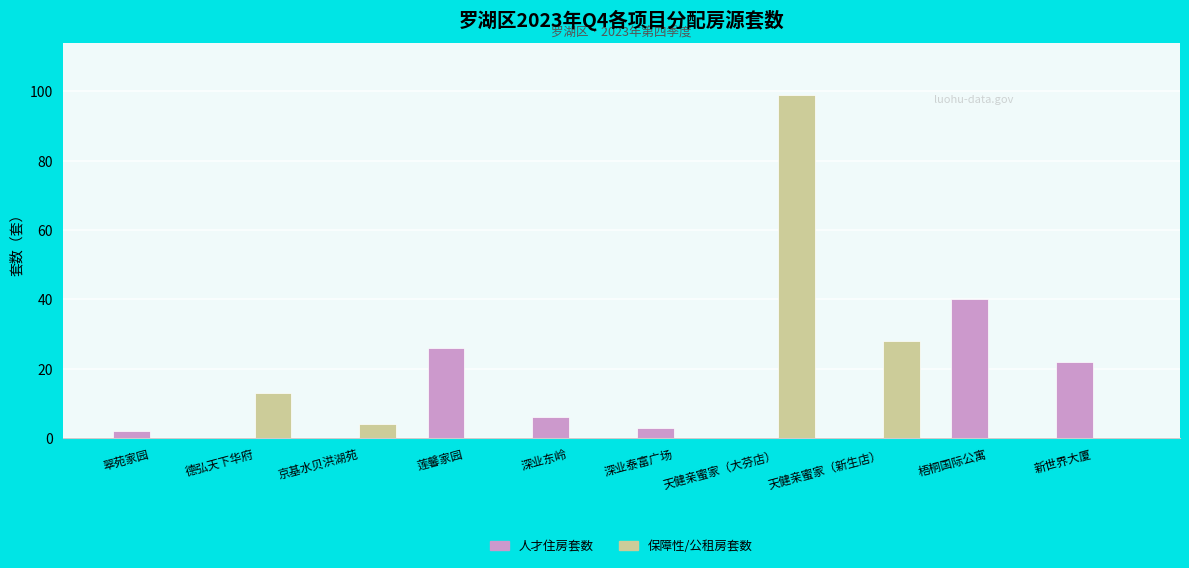

At which label does 人才住房套数 reach its peak?

梧桐国际公寓